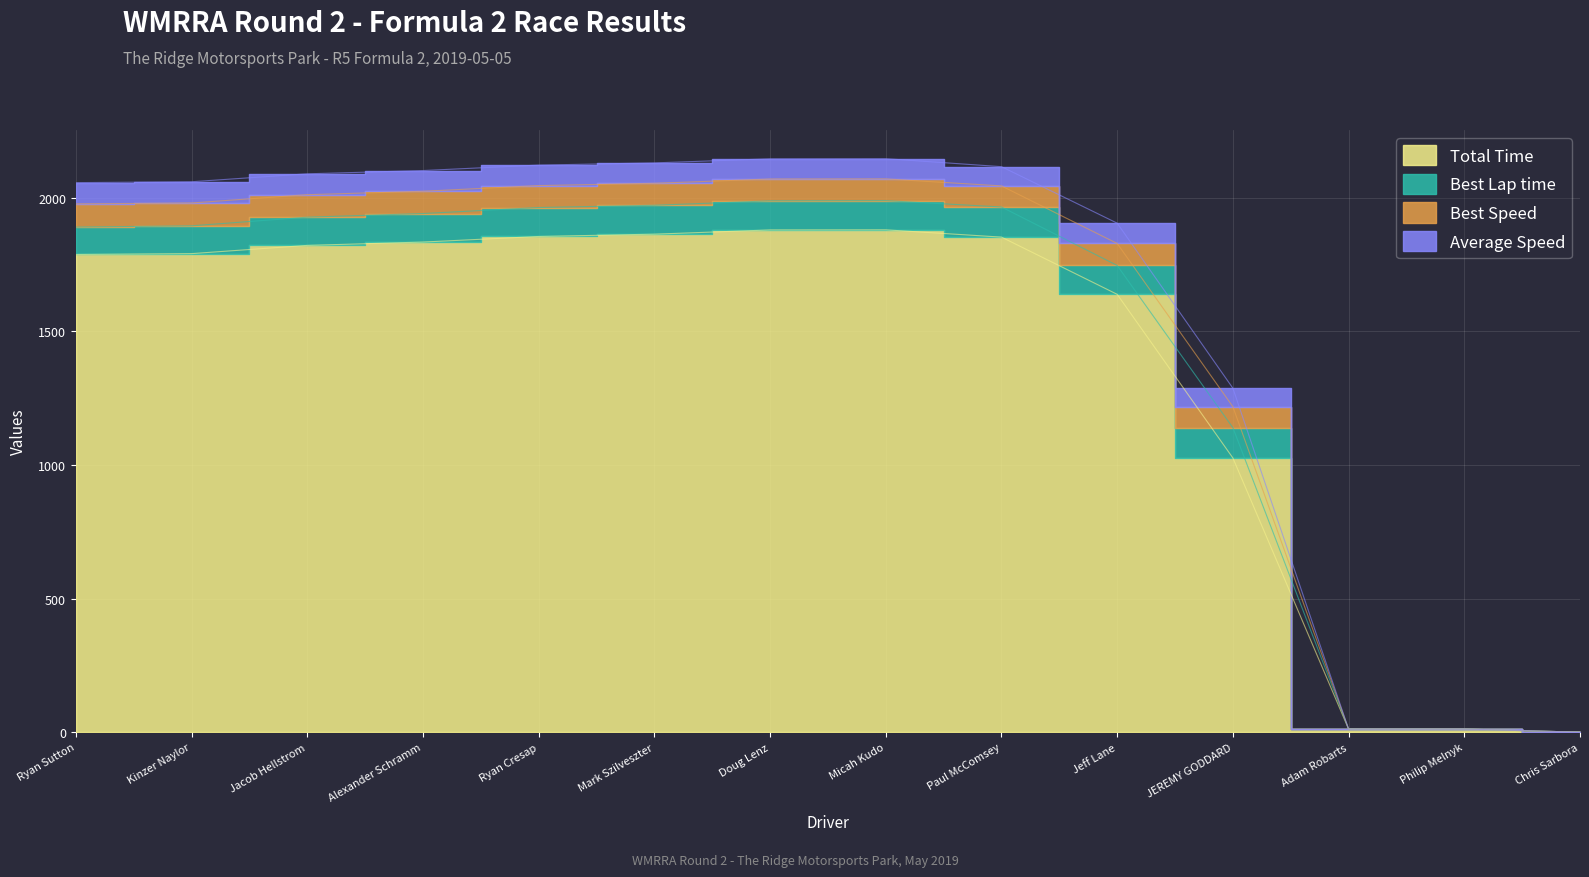

Which series has the largest total across all categories?

Total Time